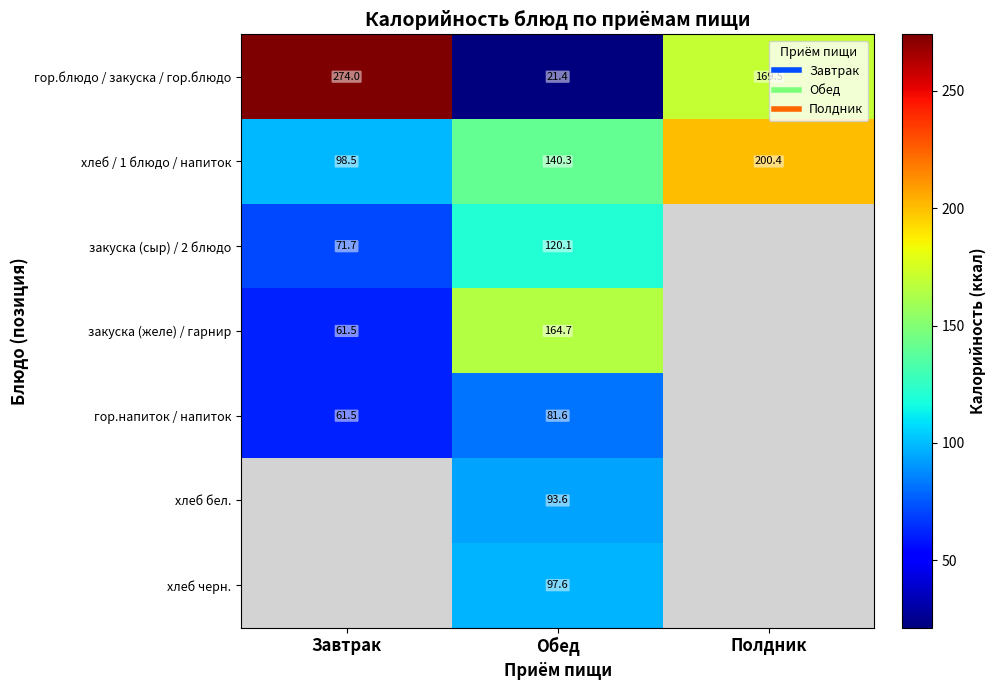

Which series changed the most between Обед and Полдник?

гор.блюдо / закуска / гор.блюдо